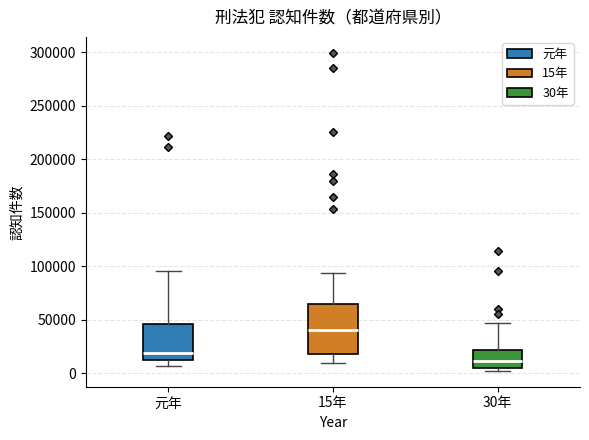

Where does the lower whisker of the box for 元年 end on the y-axis? The values are not printed on the chart, so give them approximately, as read against the axis.

5000